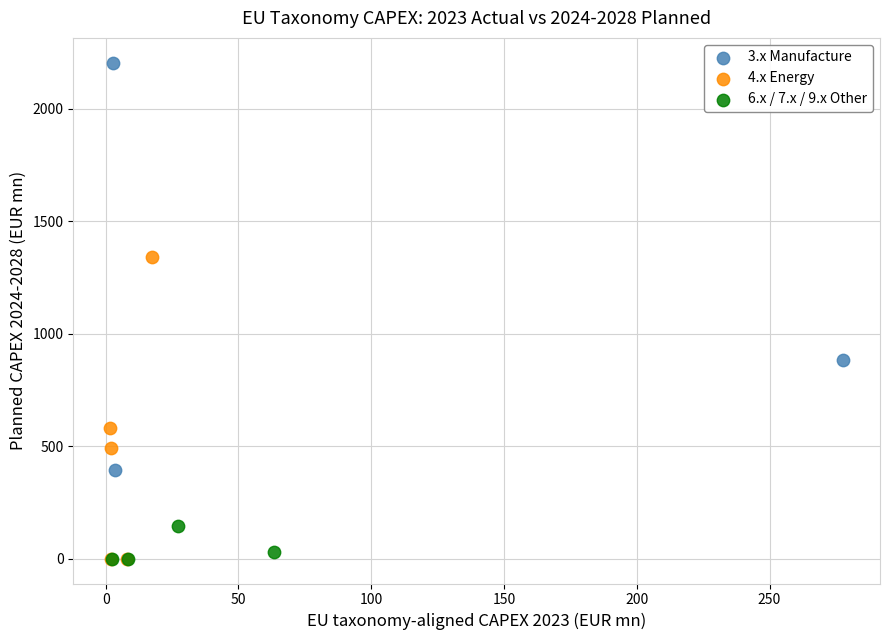

Which series reaches the maximum Y coordinate?

3.x Manufacture